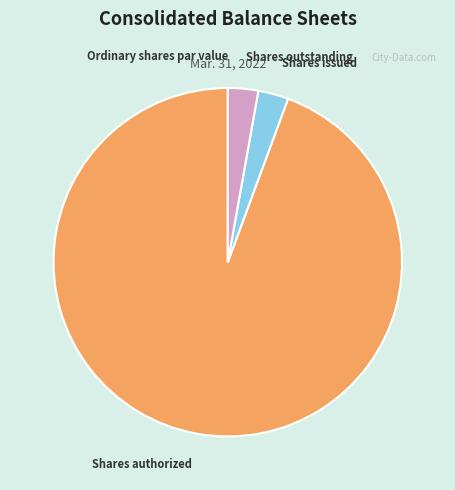

Between Shares authorized and Shares issued, which is larger?

Shares authorized